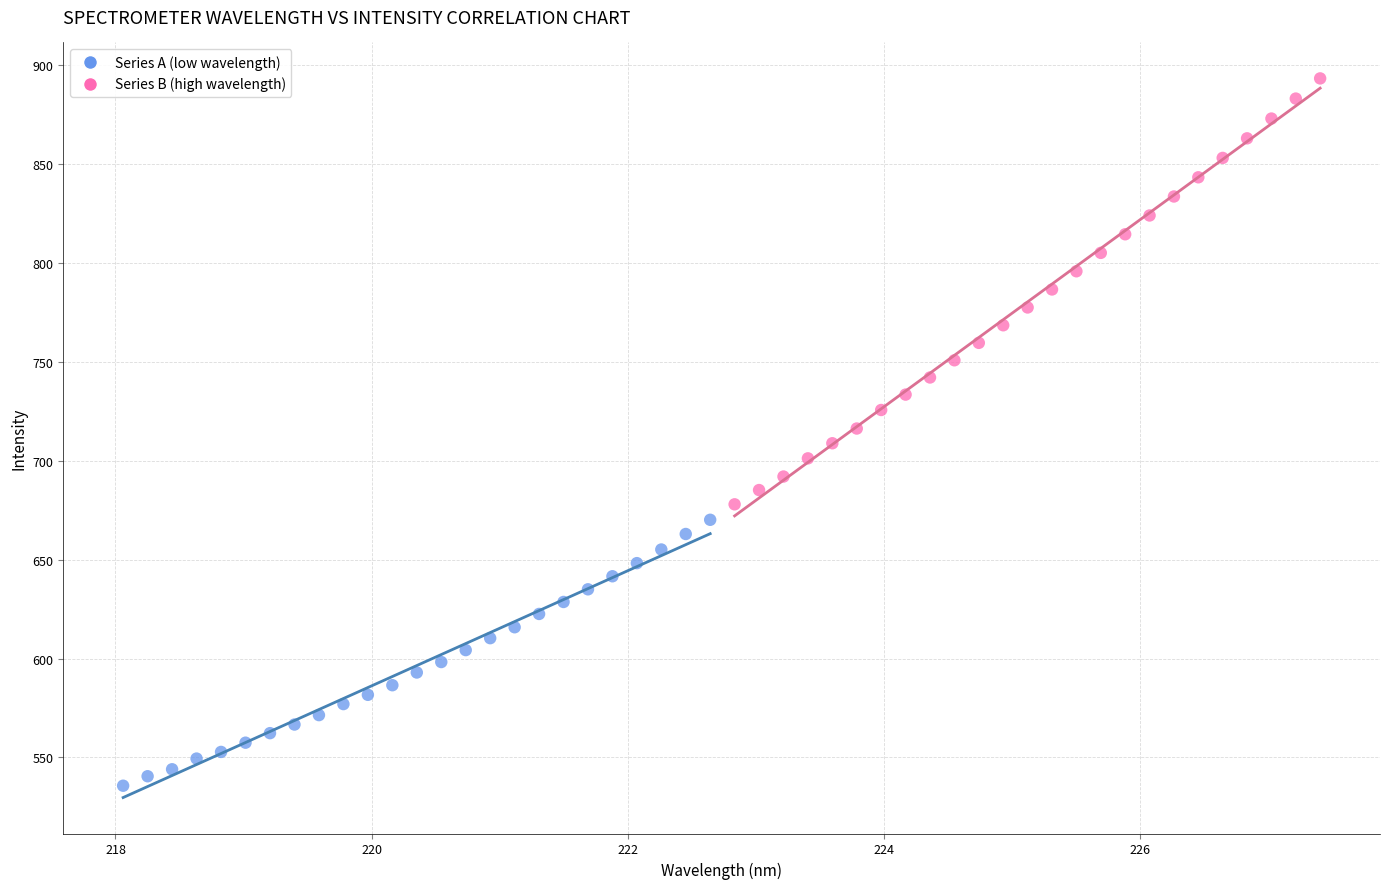

Which series contains the lowest Y value?

Series A (low wavelength)